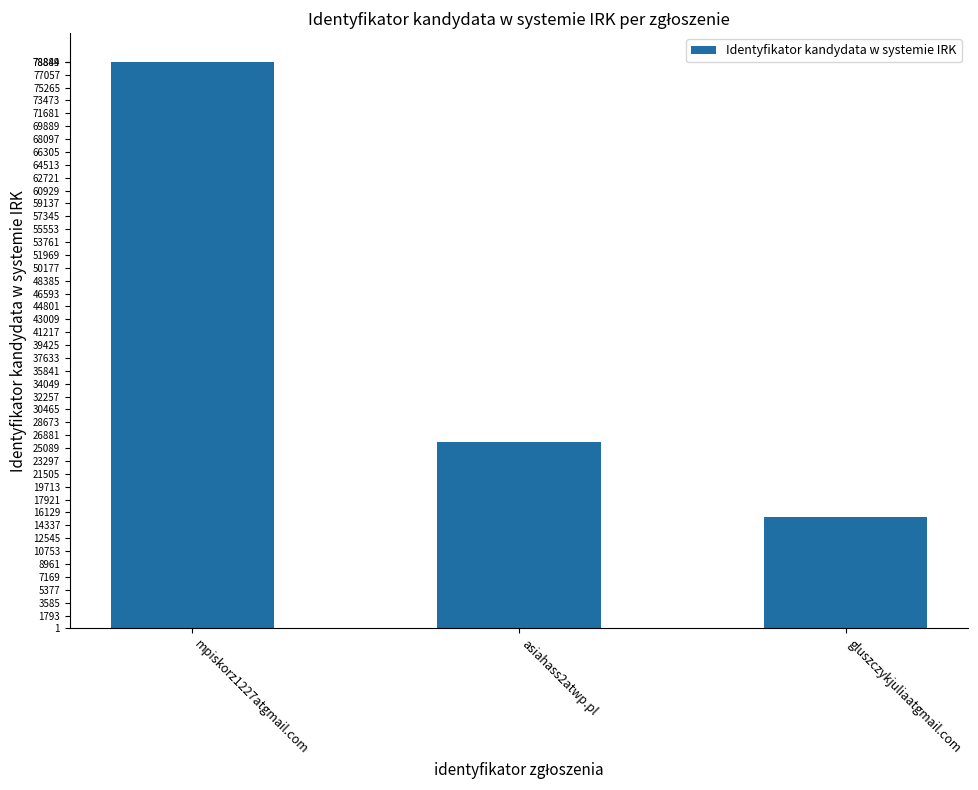

How many bars are there in total?

3